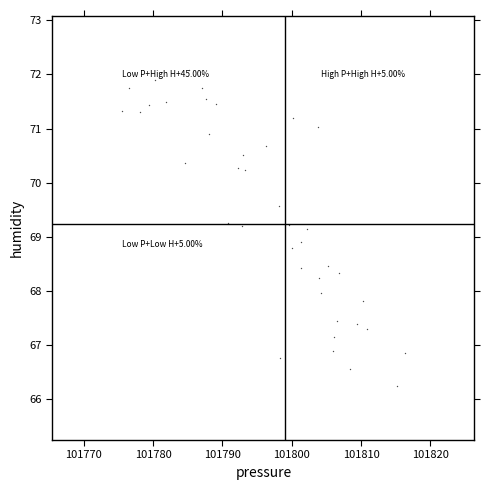

Count the number of points in this scatter plot.

40